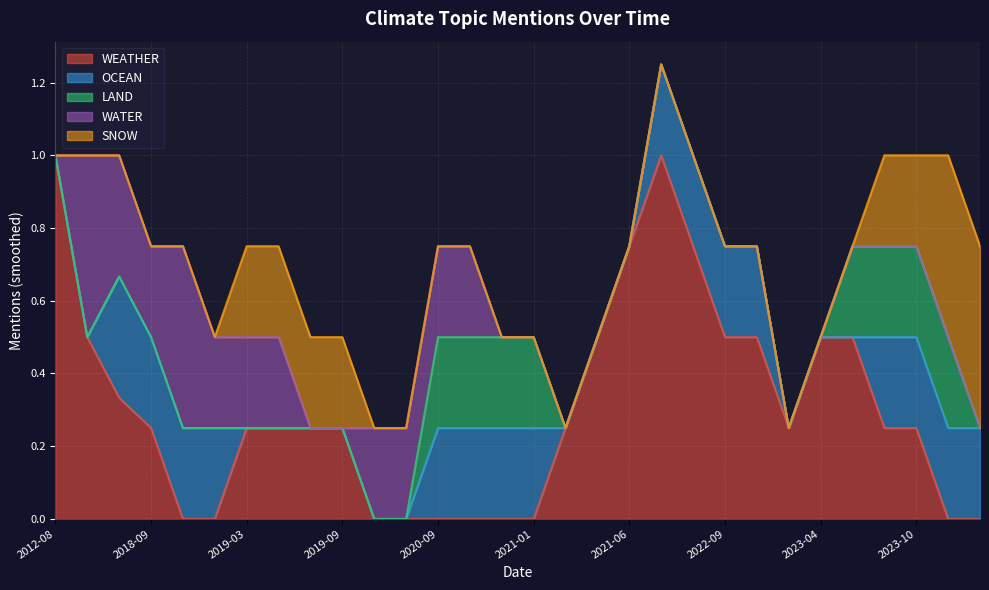

What is the maximum value for WEATHER?

1.0